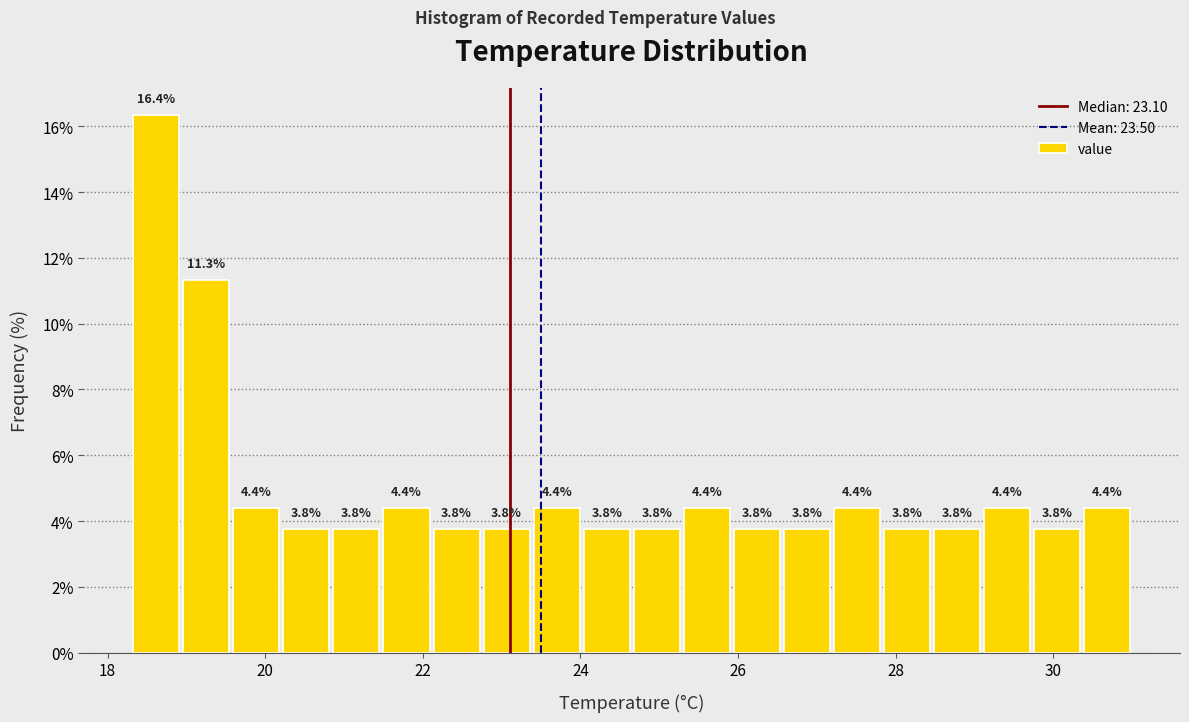

Around what value on the x-axis is the tallest bar? Give the approximate position of its centre, as read against the axis.

18.6